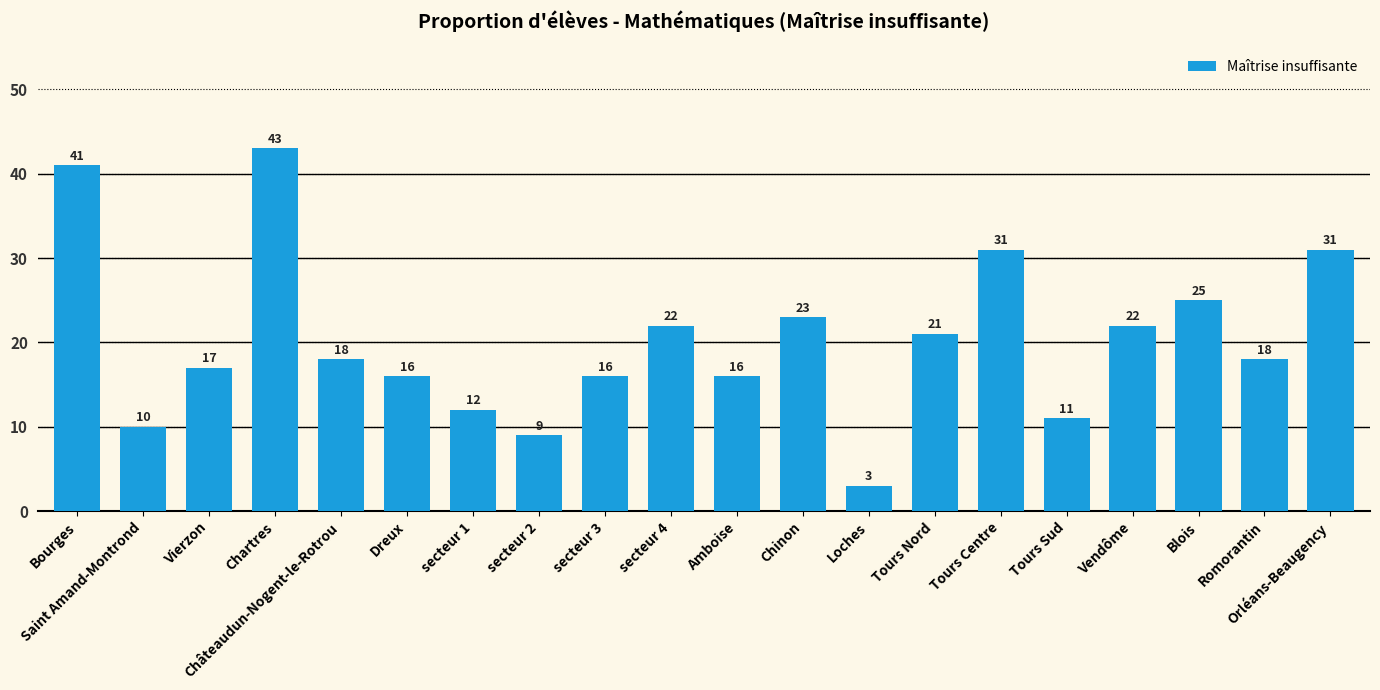

What is the sum of the values at Châteaudun-Nogent-le-Rotrou and Orléans-Beaugency?

49